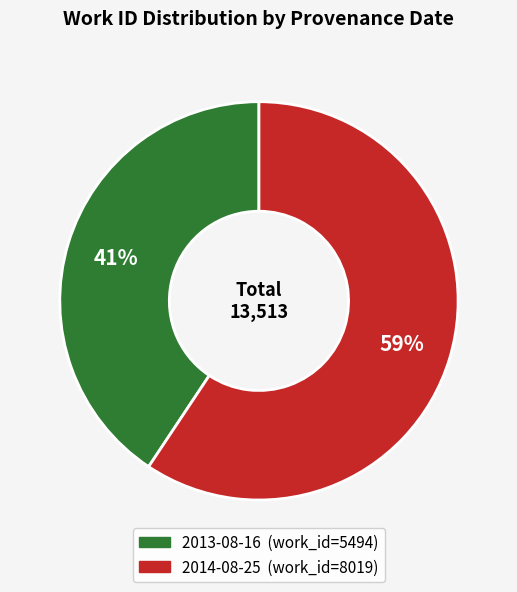

Which category has the smallest portion of the pie?

2013-08-16